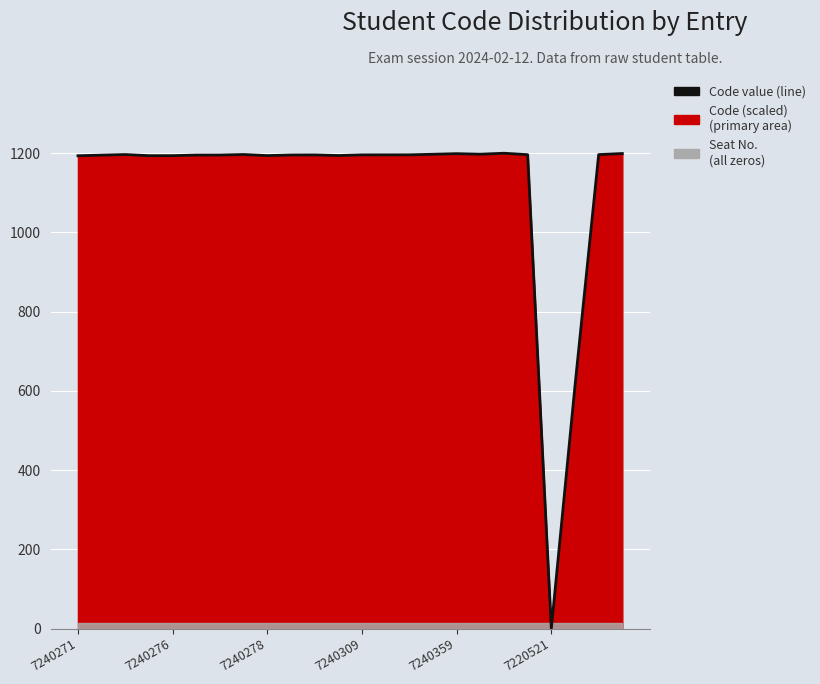

What is the sum of the values at 13 and 15?

2393.4